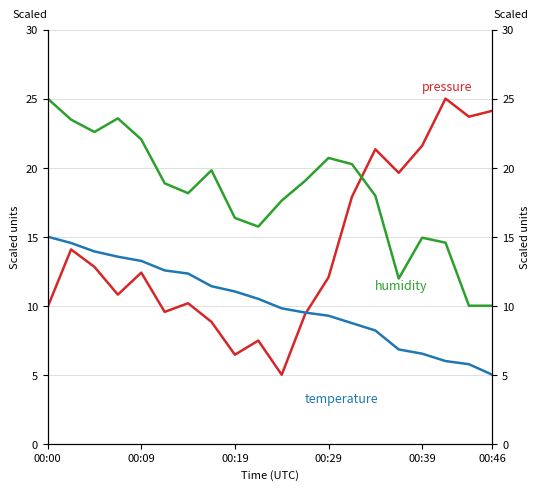

Reading left to right, transcribe all the data shown in this chart.

pressure: 9.9	14.1	12.8	10.8	12.4	9.6	10.2	8.8	6.5	7.5	5.0	9.4	12.1	17.9	21.3	19.6	21.6	25.0	23.7	24.1
humidity: 25.0	23.5	22.6	23.6	22.0	18.9	18.1	19.8	16.4	15.7	17.6	19.0	20.7	20.3	18.0	12.0	14.9	14.6	10.0	10.0
temperature: 15.0	14.5	13.9	13.5	13.2	12.6	12.3	11.4	11.0	10.5	9.8	9.5	9.3	8.7	8.2	6.8	6.5	6.0	5.8	5.0